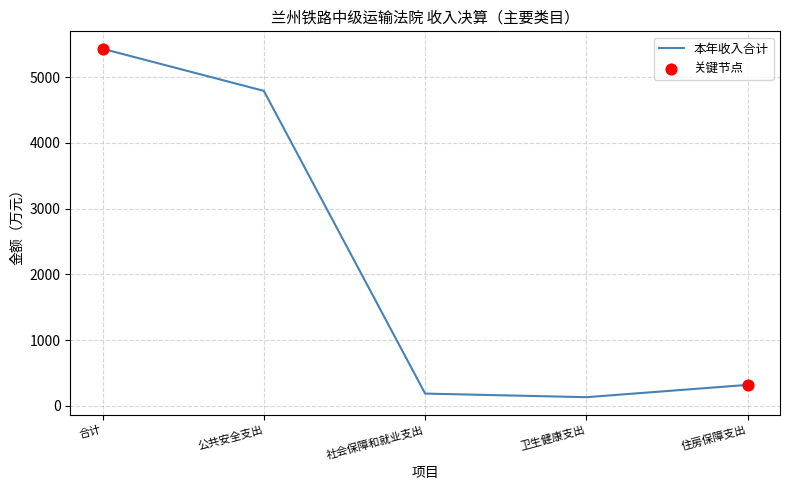

What is the difference between the maximum and second lowest values?

5244.4